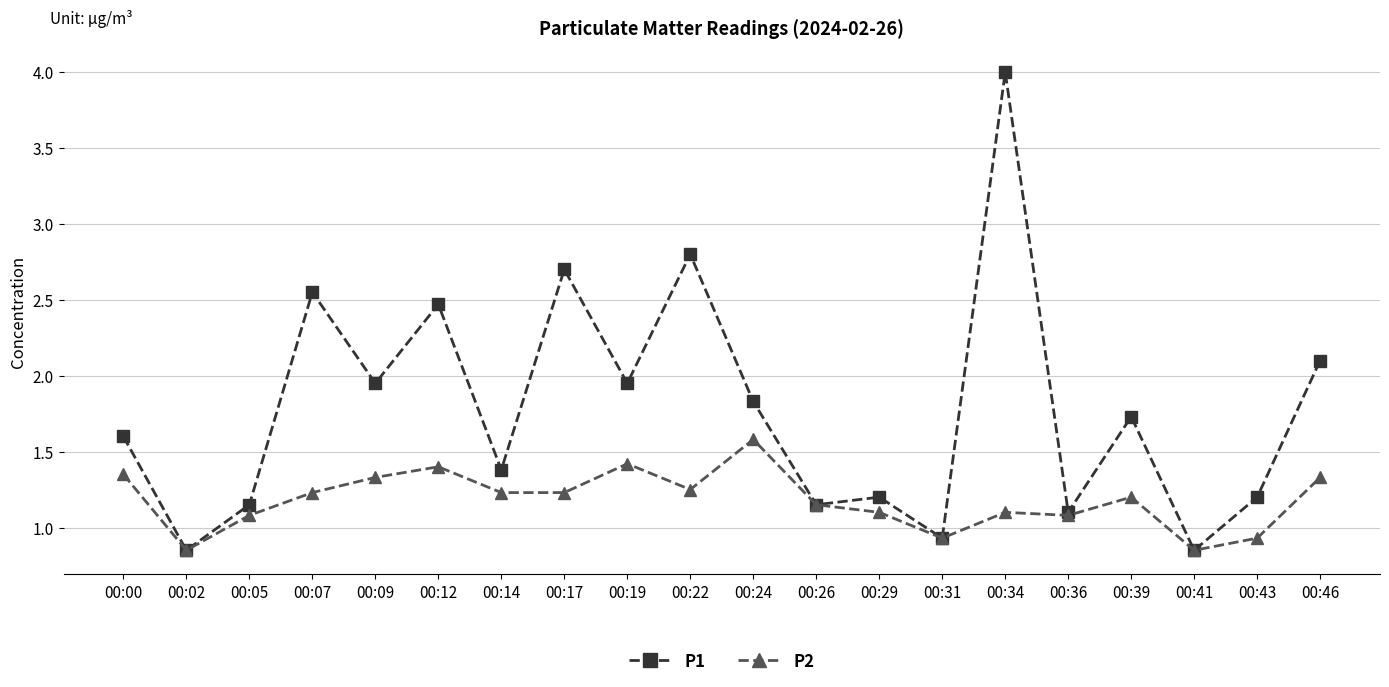

The P2 series shows 2.4 at 00:24. True or false?

False